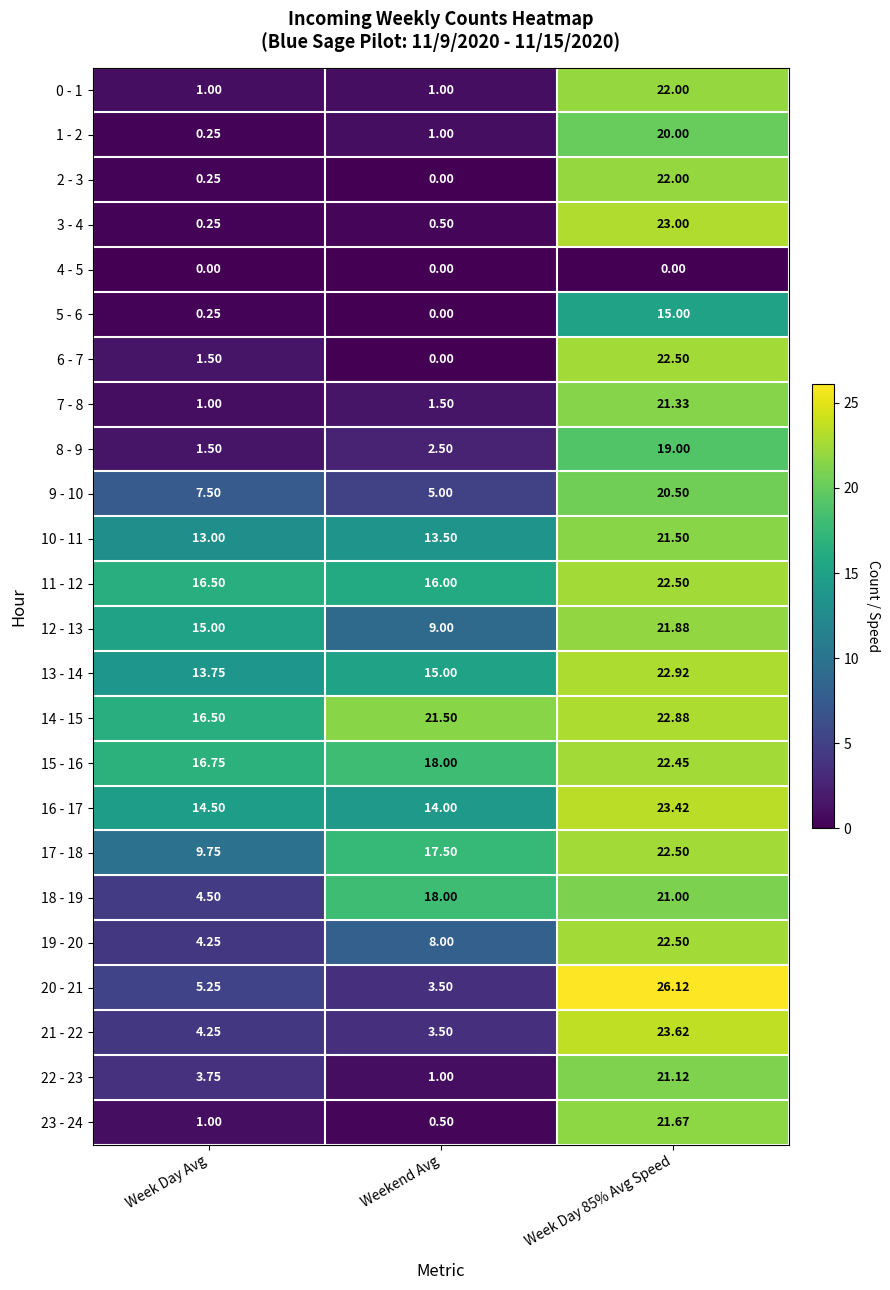

Which series has the largest range (max minus min)?

3 - 4